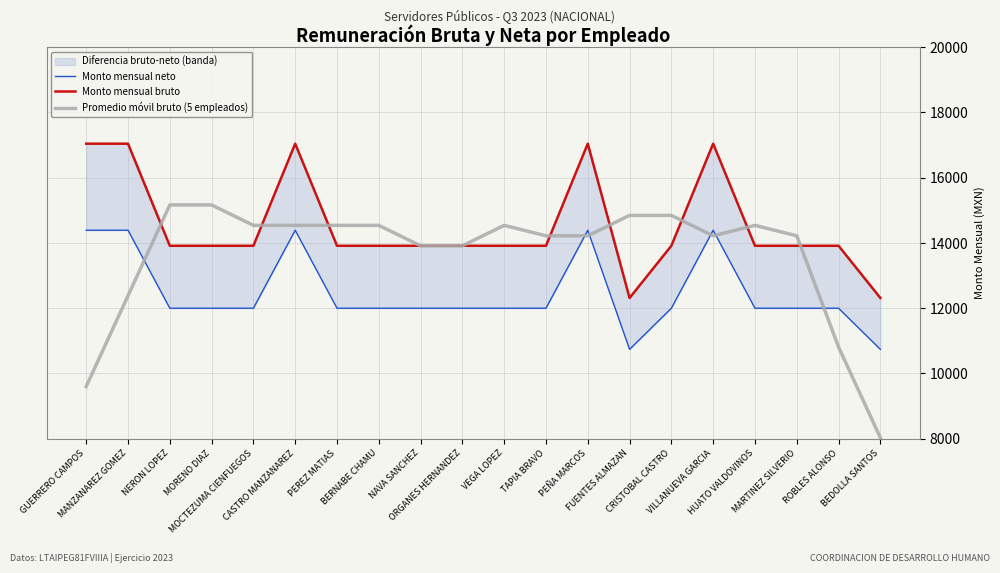

Where is the first local minimum for Monto mensual bruto?

FUENTES ALMAZAN